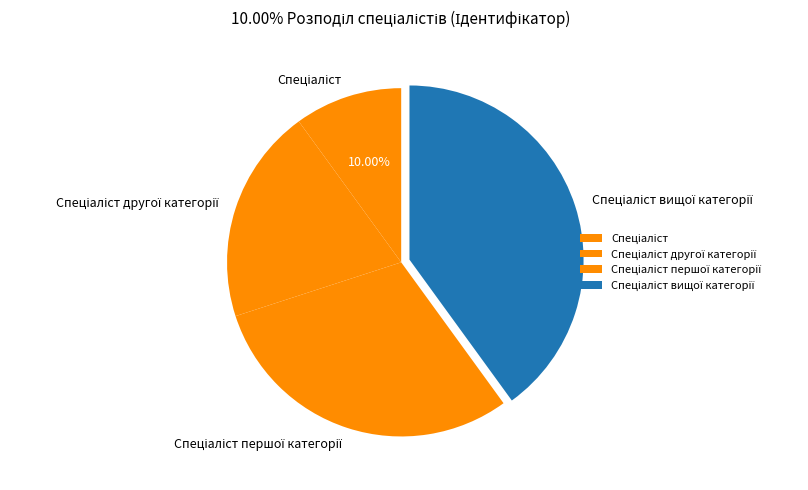

Does any single category account for the majority?

No